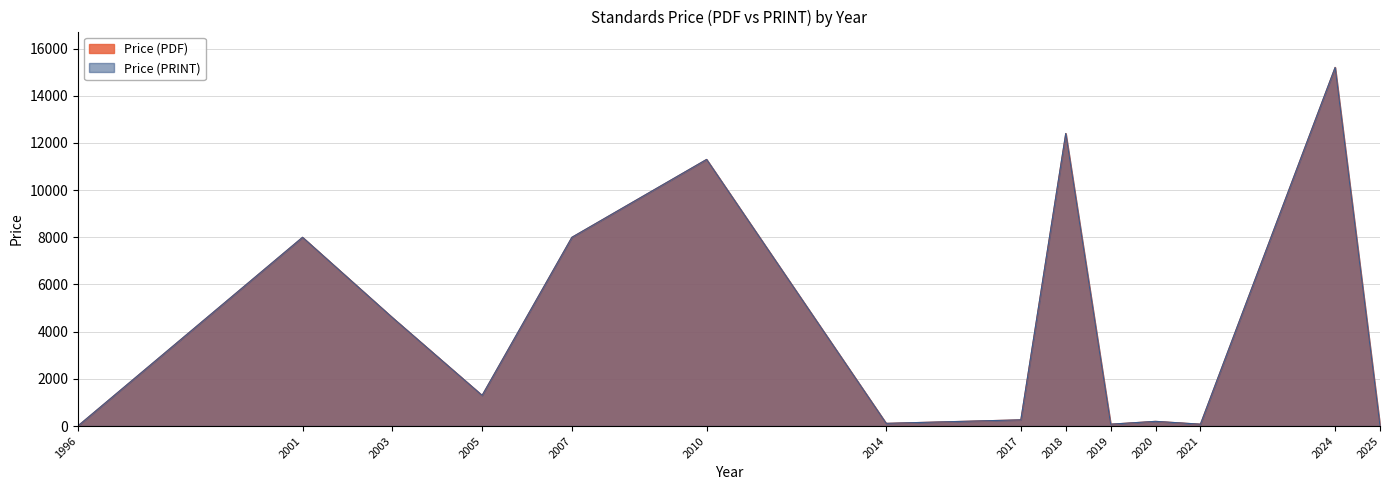

How many values in the Price (PRINT) series are below 1300?

7